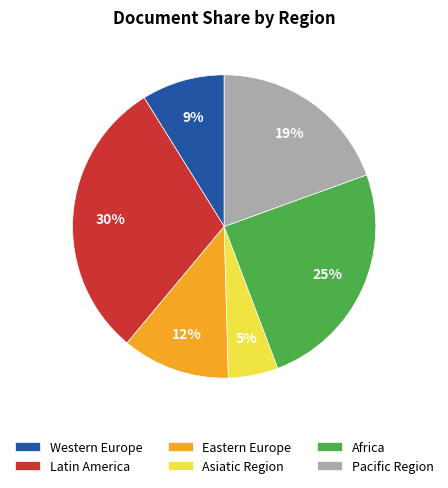

Between Africa and Asiatic Region, which is larger?

Africa